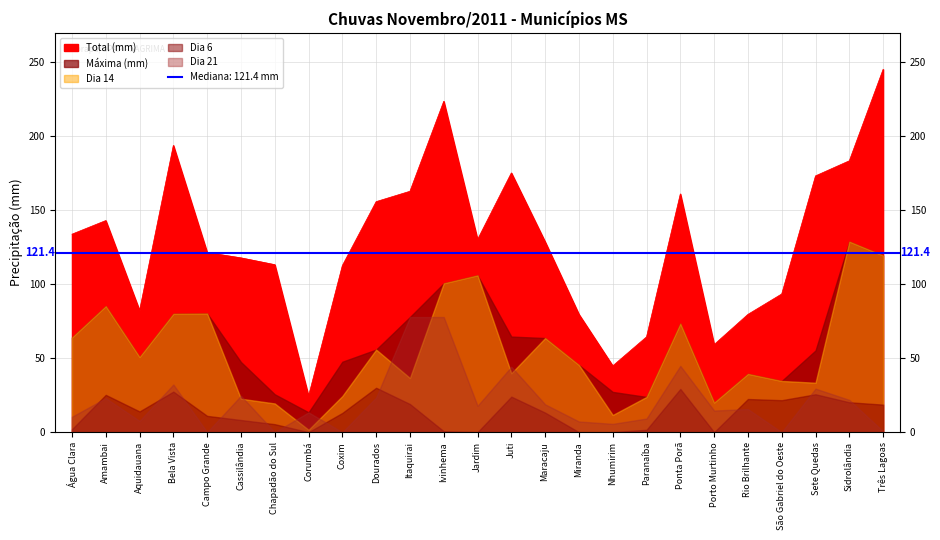

What is the sum of the Máxima (mm) values at Corumbá and Aquidauana?

64.2